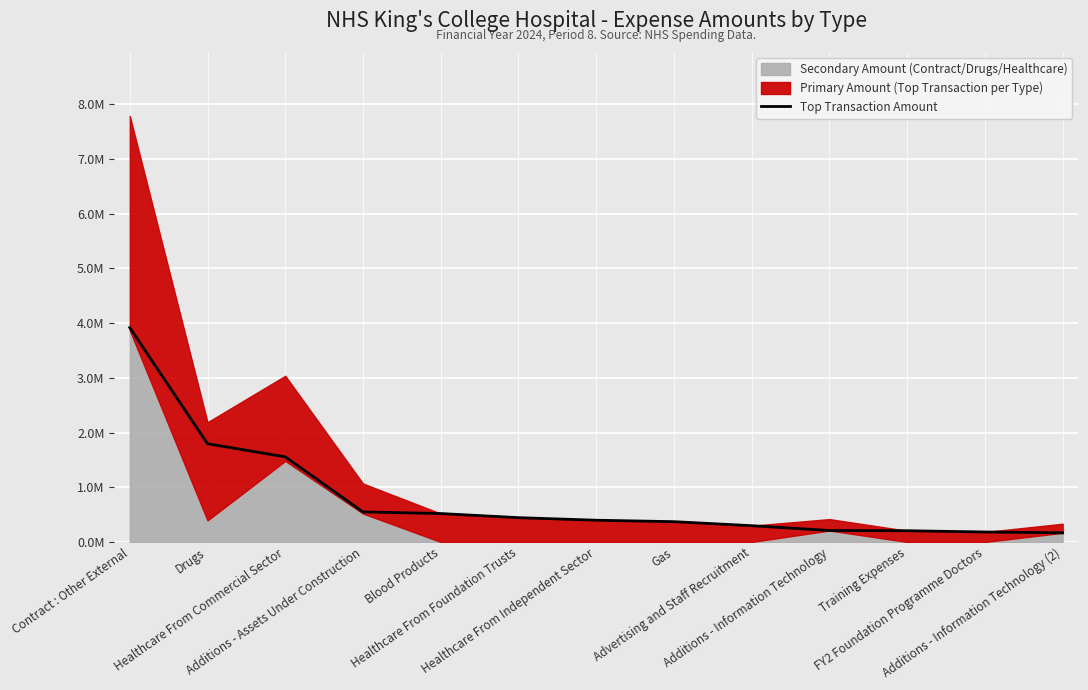

Reading left to right, list all the values displayed in this chart.

3918187.0	1794956.7	1555735.7	548563.6	519169.7	443970.7	397190.2	370747.8	297203.2	208902.9	205000.0	181949.8	166587.0